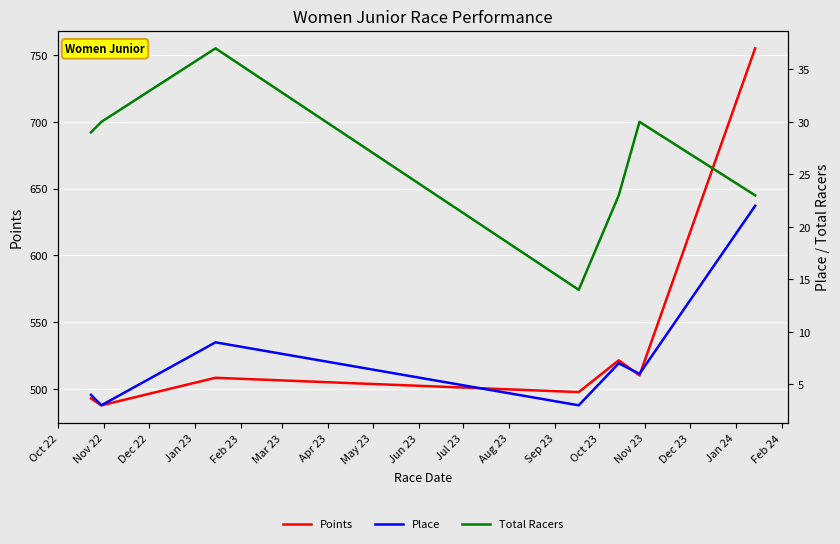

What is the minimum value for Points?

487.6